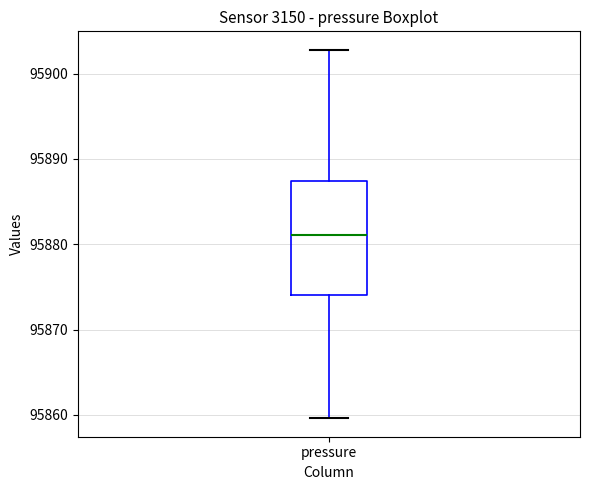

Read this box plot against the y-axis: the position of the median line, the range covered by the box, and the ends of both whiskers. The values are not printed on the chart, so give them approximately, as read against the axis.

median 95881, box 95874 to 95887, whiskers 95860 to 95903